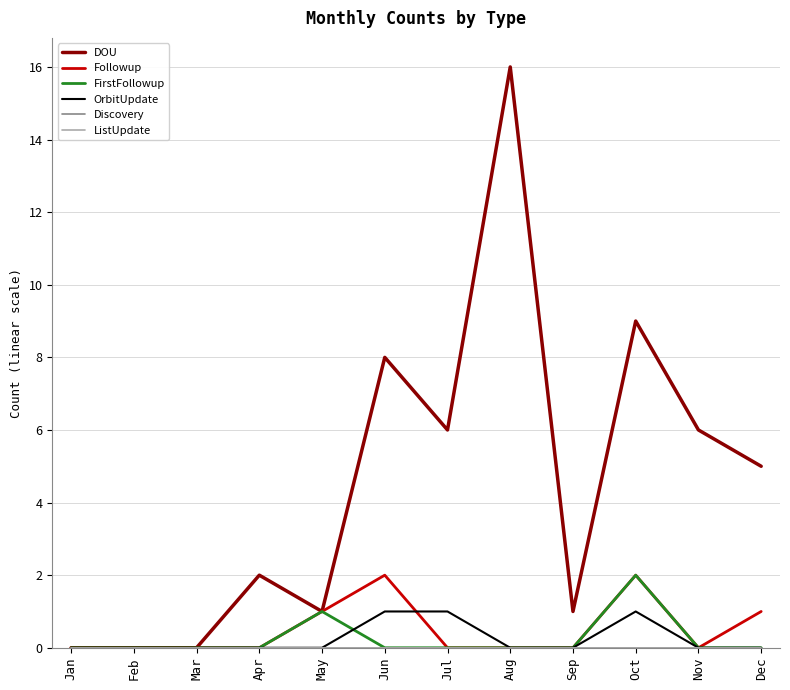

What is the sum of all FirstFollowup values?

3